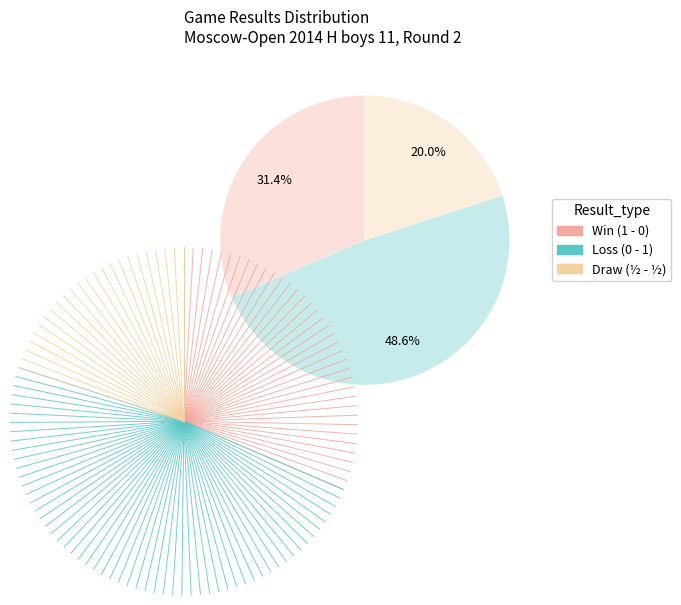

Does any single category account for the majority?

No